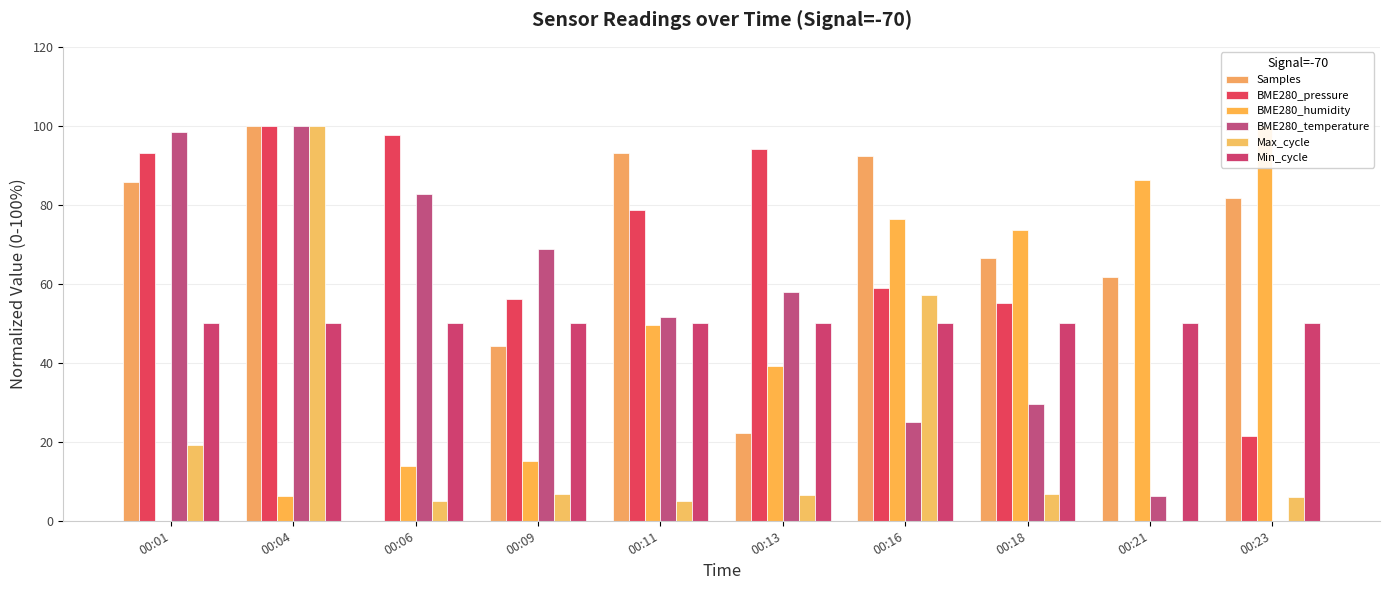

Which category has the lowest value in the Max_cycle series?

00:21